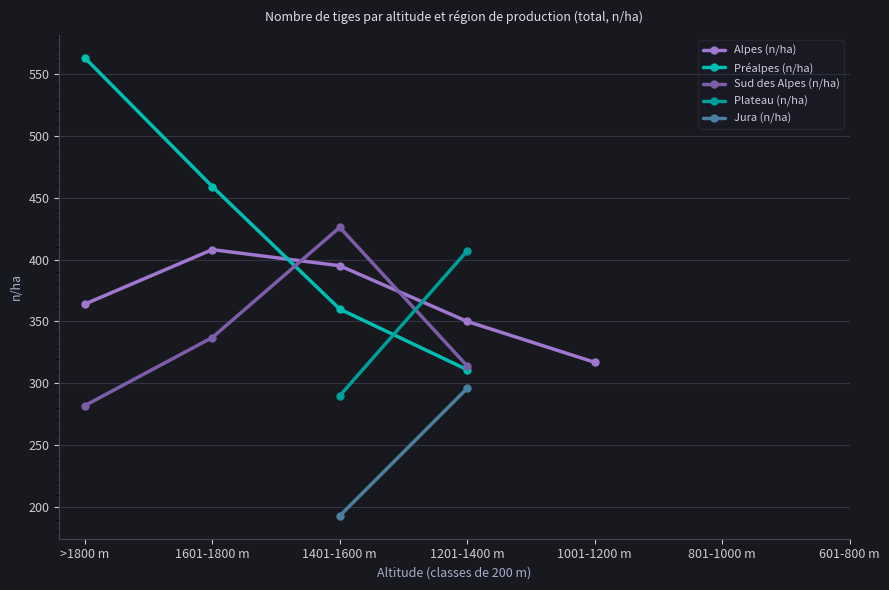

True or false: Alpes (n/ha) has a value of 350.0 at 1201-1400 m.

True